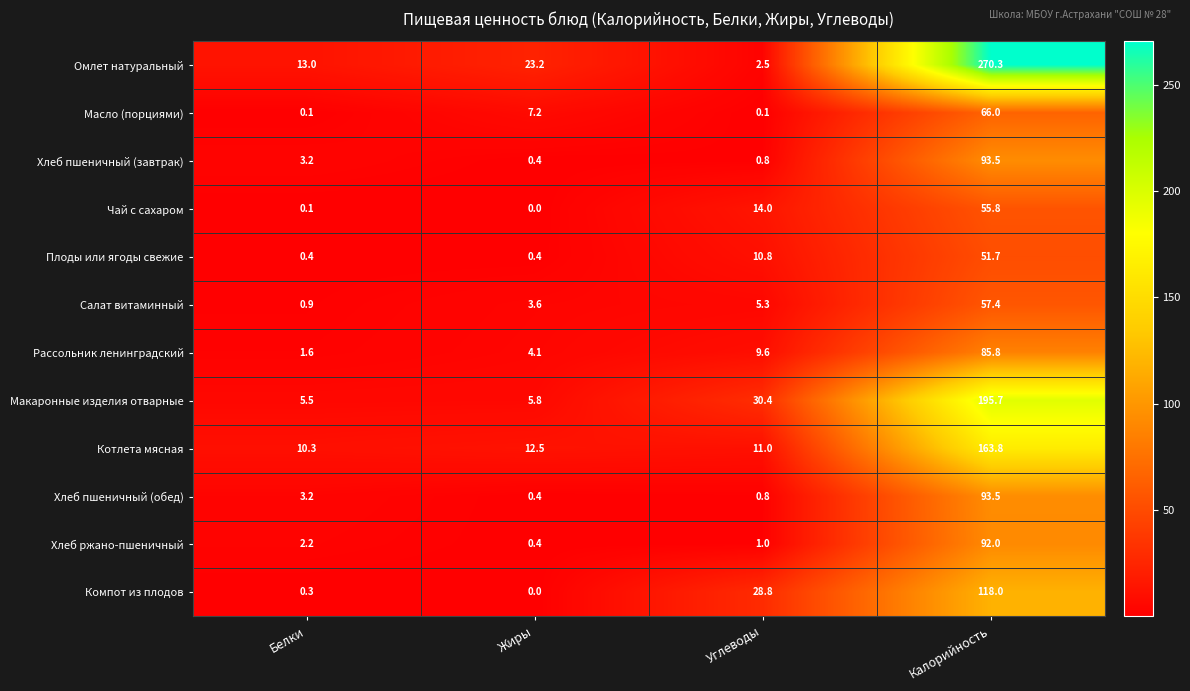

The Макаронные изделия отварные series shows 9.8 at Жиры. True or false?

False